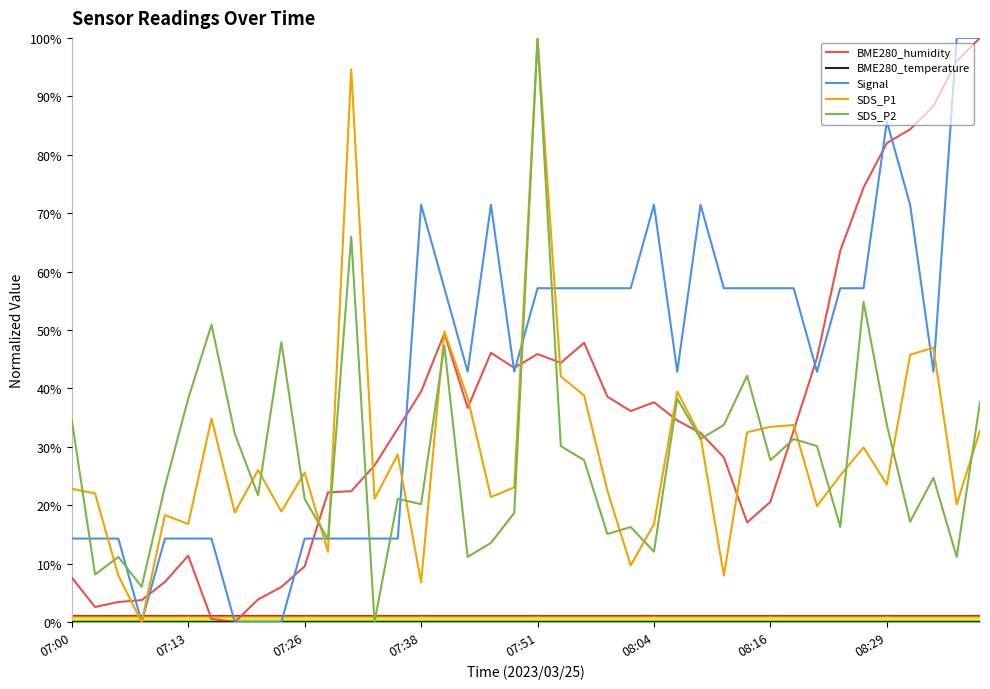

True or false: BME280_humidity and SDS_P2 intersect in this chart.

True